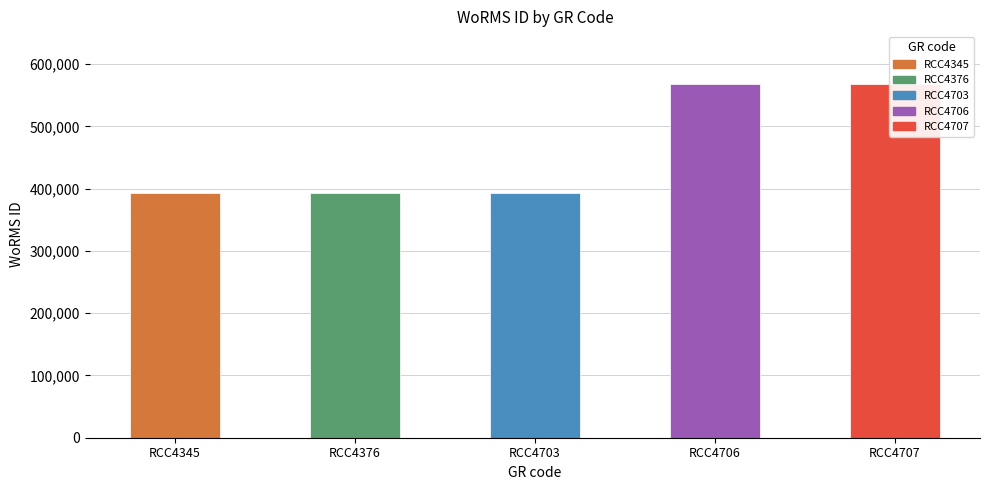

What is the maximum value shown in the chart?

567587